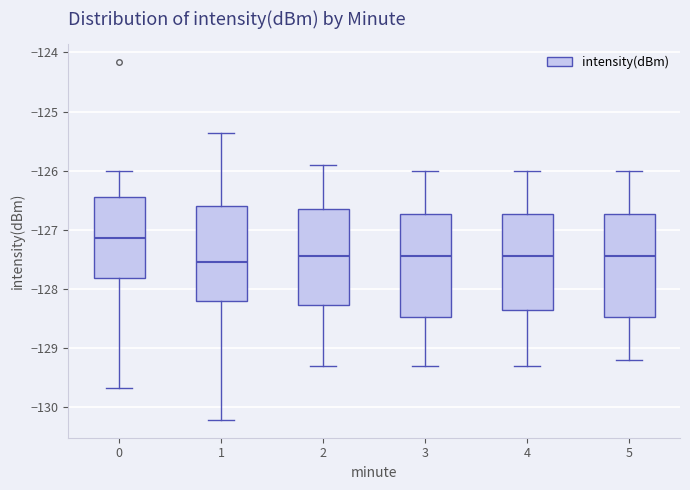

Where is the lower edge of the box at x = 5 on the y-axis? The values are not printed on the chart, so give them approximately, as read against the axis.

-128.5